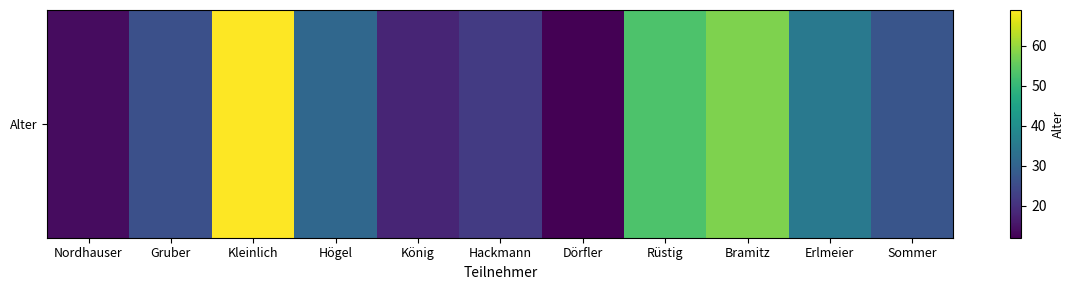

What is the difference between the maximum and minimum values?

57